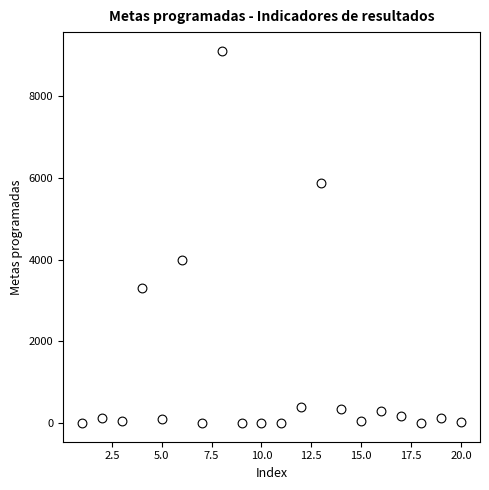

What Y value in the scatter plot is closest to 4554?

3996